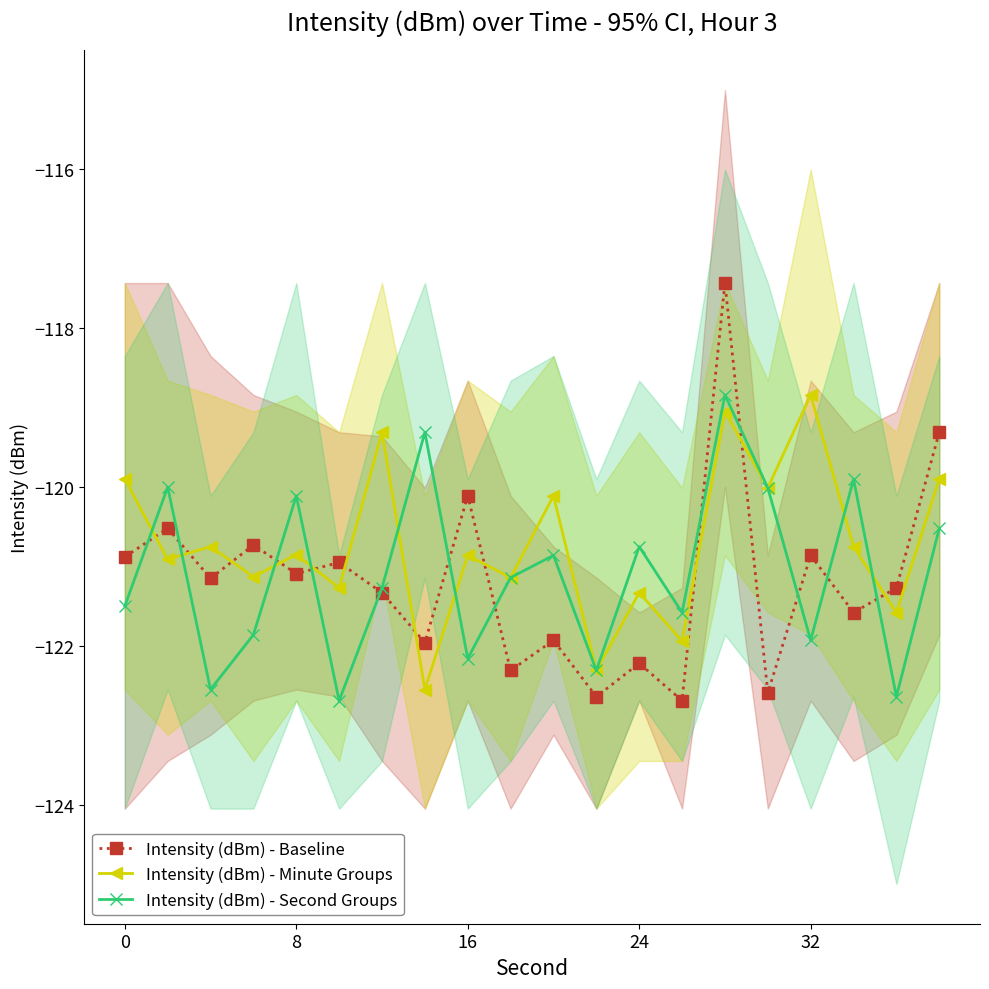

How many lines are shown in the chart?

3